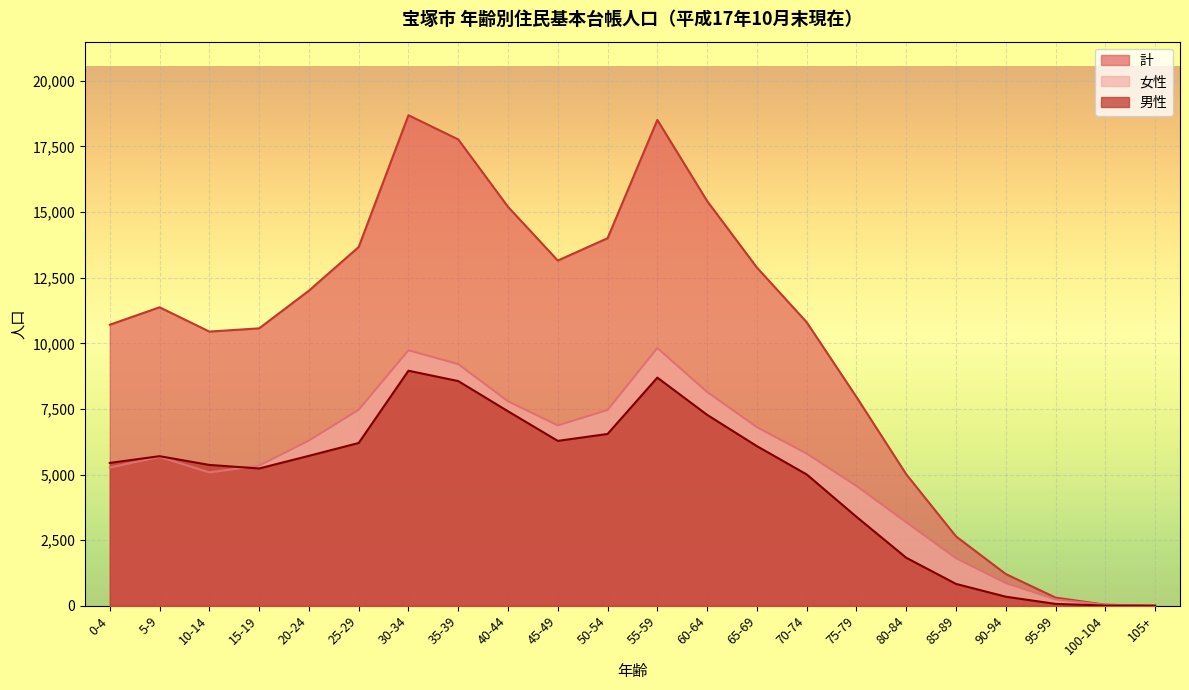

What is the spread (max minus min) of values at 105+?

1